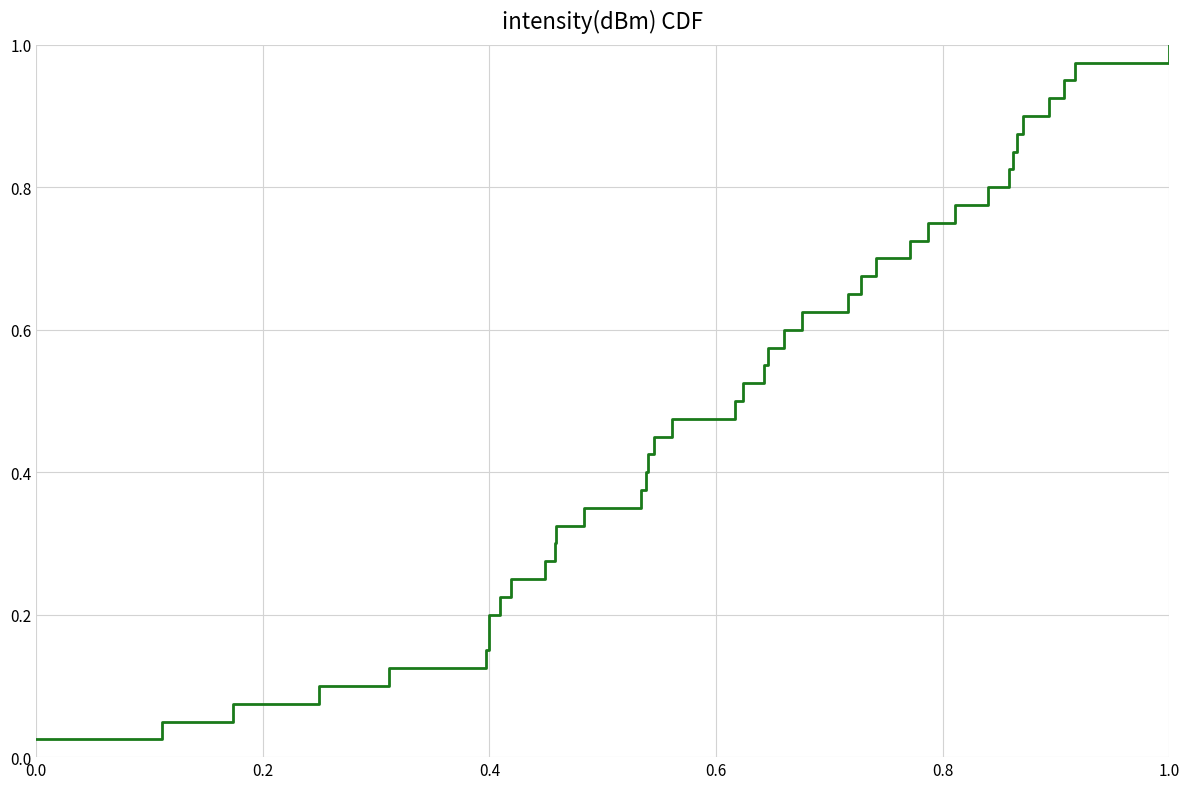

How many lines are shown in the chart?

1